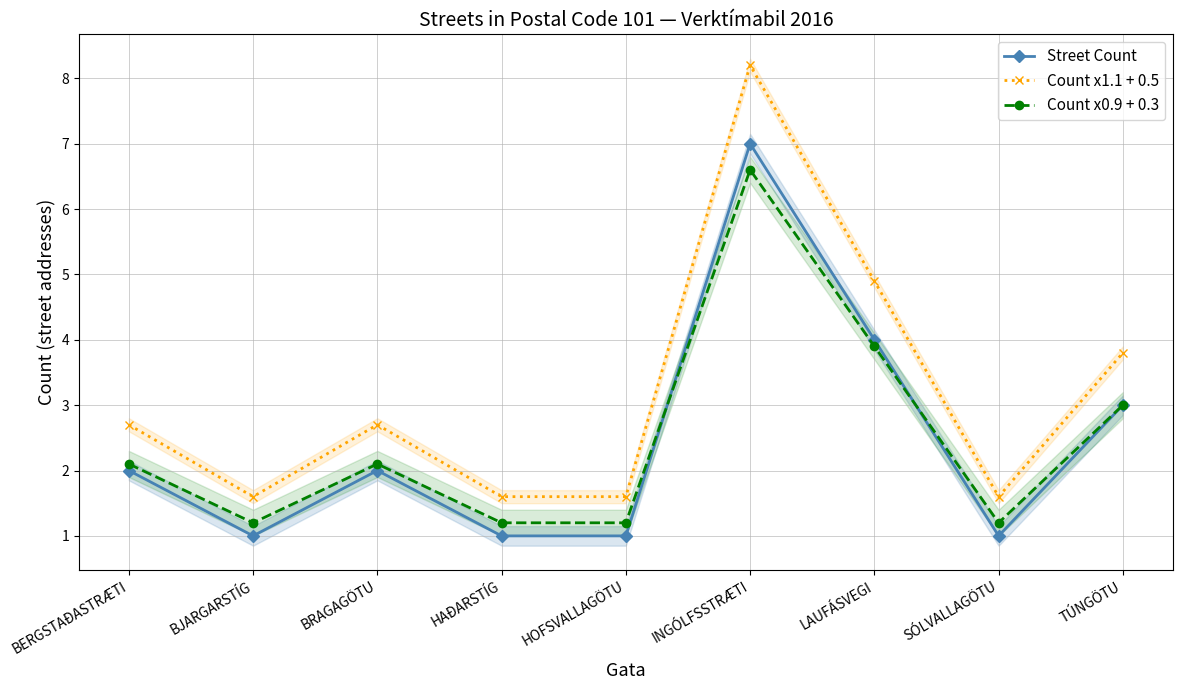

Does the chart display data point markers on the line(s)?

Yes